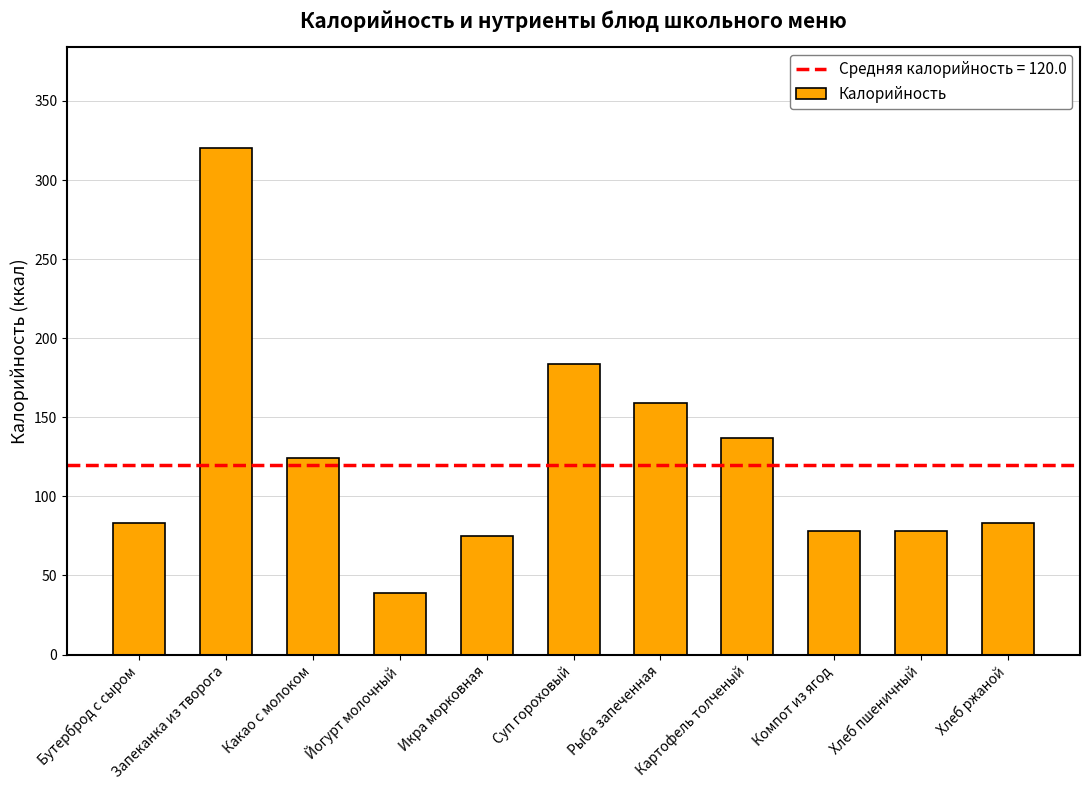

What is the change in value from Какао с молоком to Суп гороховый?

+60